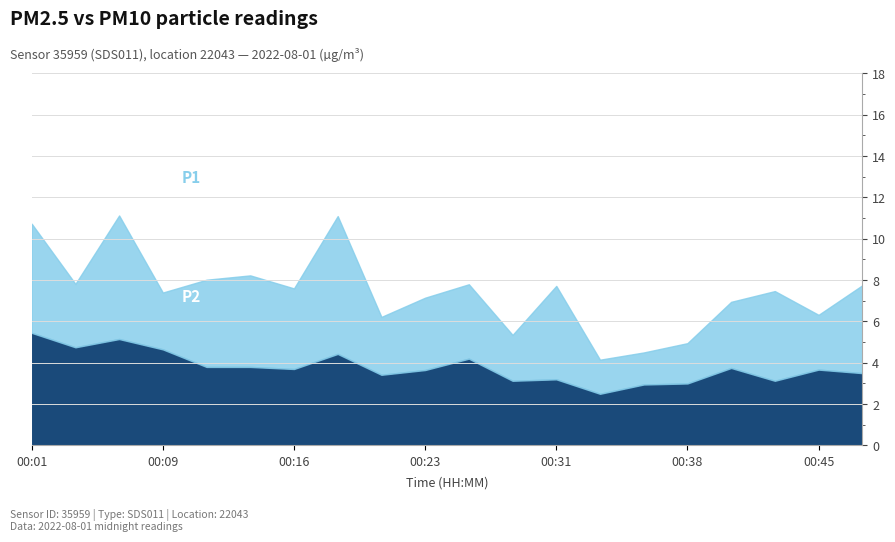

True or false: P1 and P2 cross at least once.

False